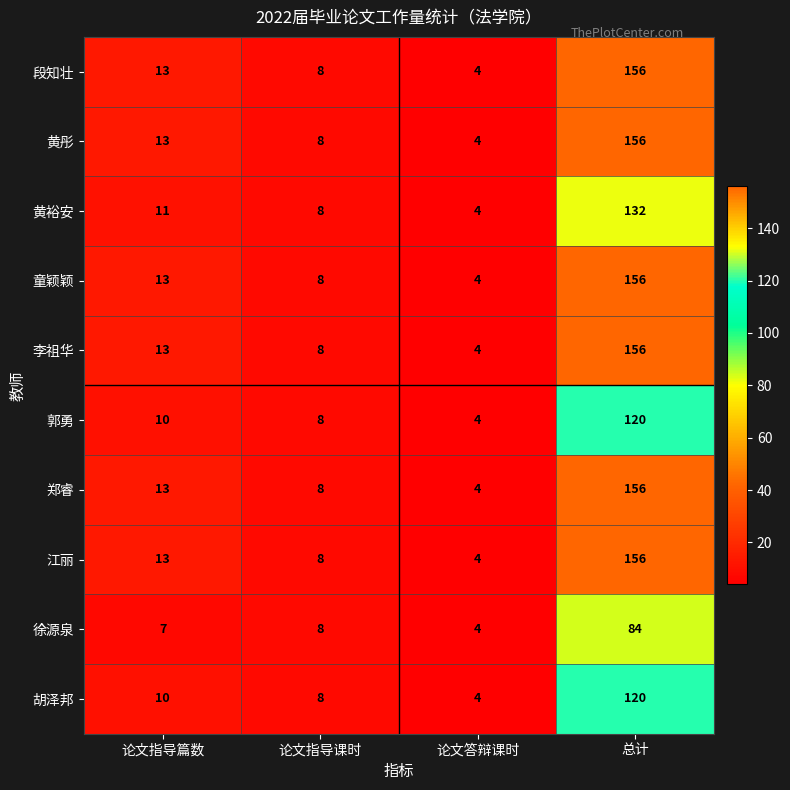

What is the difference between the 郑睿 values at 论文指导篇数 and 论文指导课时?

5